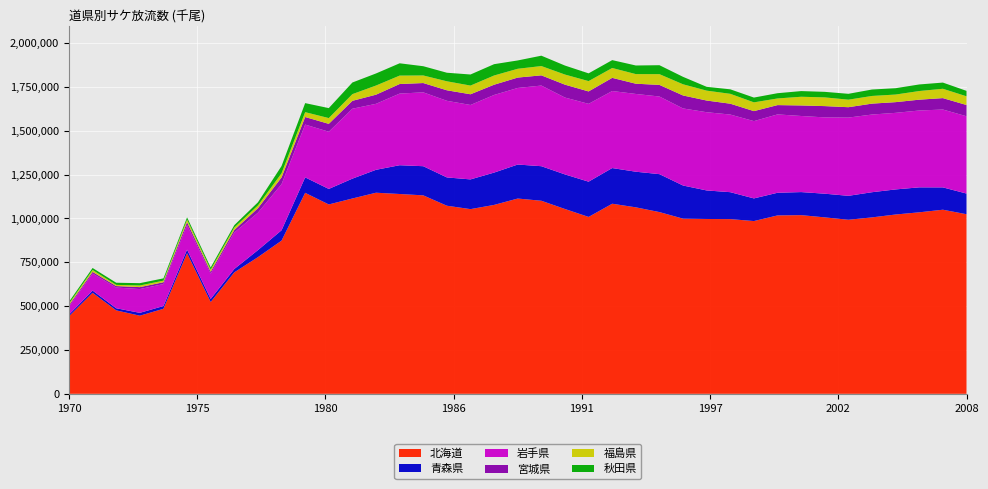

Reading left to right, what are all the values shown in this chart?

北海道: 1970=442101	1971=575986	1972=475805	1973=445510	1974=484849	1975=801991	1976=523361	1977=692601	1978=779261	1979=873489	1980=1146179	1981=1079893	1982=1113893	1983=1146763	1984=1139496	1985=1131739	1986=1072605	1987=1053226	1988=1077275	1989=1113605	1990=1100957	1991=1053873	1992=1008750	1993=1083954	1994=1063431	1995=1036333	1996=998850	1997=997040	1998=996250	1999=985182	2000=1017348	2001=1018930	2002=1006179	2003=992568	2004=1006132	2005=1022571	2006=1035085	2007=1049795	2008=1024181
青森県: 1970=9537	1971=12746	1972=12132	1973=16230	1974=15669	1975=20242	1976=17658	1977=19155	1978=40086	1979=59088	1980=88102	1981=88436	1982=113184	1983=130685	1984=164093	1985=166254	1986=161373	1987=169488	1988=184315	1989=193868	1990=197054	1991=197244	1992=200990	1993=203468	1994=203152	1995=216345	1996=188958	1997=162683	1998=153590	1999=129171	2000=129188	2001=131480	2002=135032	2003=136470	2004=143536	2005=143025	2006=142287	2007=127409	2008=117839
岩手県: 1970=46028	1971=97274	1972=118106	1973=135704	1974=125414	1975=140486	1976=144430	1977=207945	1978=213633	1979=263313	1980=301256	1981=326195	1982=398763	1983=376345	1984=408561	1985=421229	1986=436961	1987=424459	1988=442769	1989=436716	1990=459888	1991=438381	1992=443886	1993=439325	1994=443414	1995=442748	1996=439517	1997=446128	1998=442746	1999=440721	2000=446870	2001=433956	2002=435112	2003=446195	2004=443005	2005=436662	2006=438267	2007=443996	2008=440831
宮城県: 1970=7645	1971=9380	1972=8431	1973=10974	1974=10334	1975=16227	1976=10849	1977=14831	1978=25589	1979=38140	1980=42950	1981=44950	1982=44963	1983=52100	1984=54500	1985=53000	1986=60011	1987=61066	1988=58346	1989=59241	1990=58192	1991=73488	1992=70777	1993=75034	1994=58394	1995=66237	1996=73949	1997=66632	1998=61829	1999=57064	2000=53053	2001=60083	2002=64375	2003=59216	2004=62216	2005=61049	2006=61746	2007=65080	2008=64142
福島県: 1970=8583	1971=10832	1972=6730	1973=9434	1974=9056	1975=14269	1976=11765	1977=13901	1978=15337	1979=23586	1980=27774	1981=32985	1982=38242	1983=52150	1984=48088	1985=43236	1986=51289	1987=49582	1988=52628	1989=50198	1990=53058	1991=57648	1992=58884	1993=56303	1994=54860	1995=61251	1996=63771	1997=56428	1998=56366	1999=49950	2000=37877	2001=49638	2002=49708	2003=42925	2004=43757	2005=43372	2006=49323	2007=53304	2008=49699
秋田県: 1970=10579	1971=11352	1972=12261	1973=13141	1974=13048	1975=12883	1976=12390	1977=13330	1978=18016	1979=41266	1980=51462	1981=56777	1982=66272	1983=68871	1984=70124	1985=52766	1986=48777	1987=63117	1988=64525	1989=47490	1990=59080	1991=51256	1992=44183	1993=44838	1994=49077	1995=51056	1996=42434	1997=21677	1998=25593	1999=27296	2000=29953	2001=32272	2002=31627	2003=33437	2004=36695	2005=36087	2006=37509	2007=35271	2008=30972